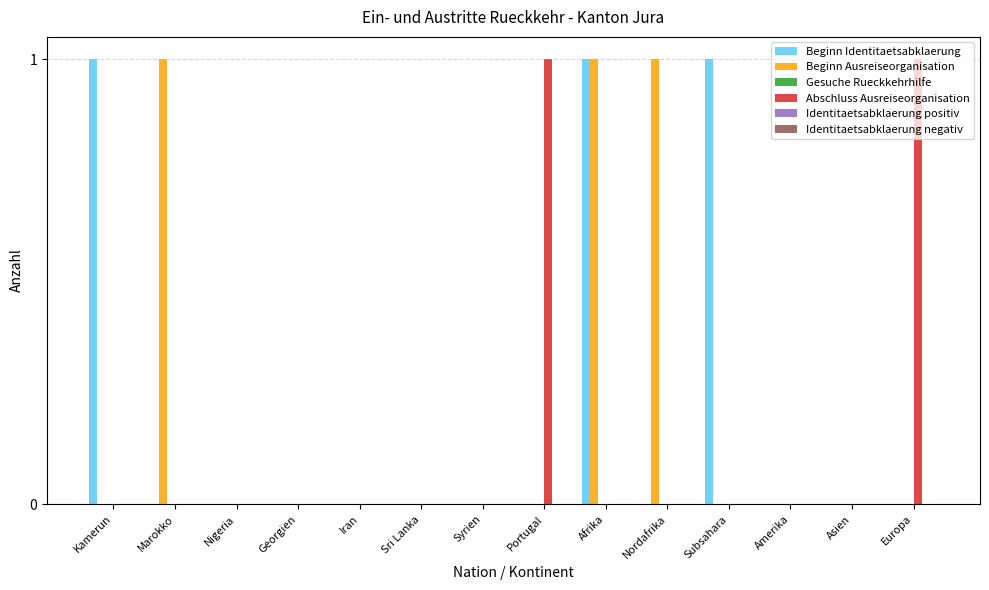

Are the bars grouped side by side (vs. stacked)?

Yes